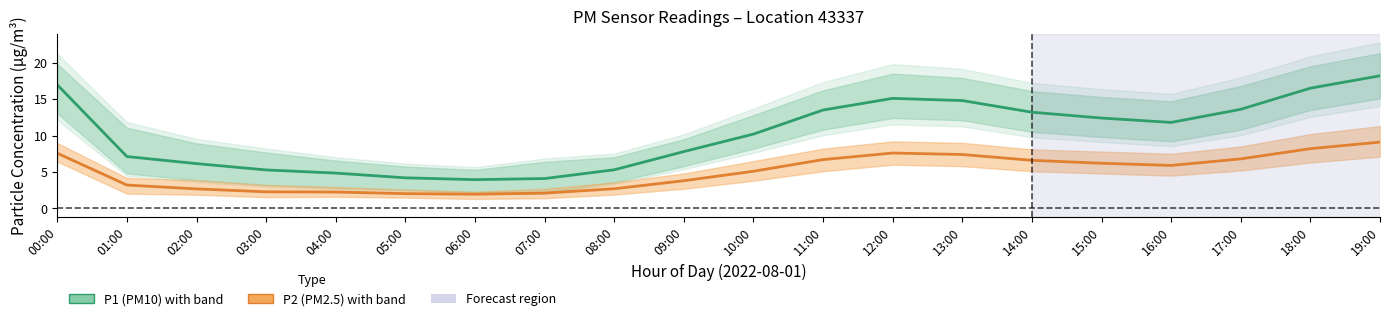

Reading left to right, transcribe all the data shown in this chart.

P1 (PM10): 17.0	7.1	6.2	5.3	4.8	4.2	4.0	4.1	5.3	7.8	10.2	13.5	15.1	14.8	13.2	12.4	11.8	13.6	16.5	18.2
P2 (PM2.5): 7.6	3.2	2.7	2.3	2.2	2.0	1.9	2.1	2.7	3.8	5.1	6.7	7.6	7.4	6.6	6.2	5.9	6.8	8.2	9.1